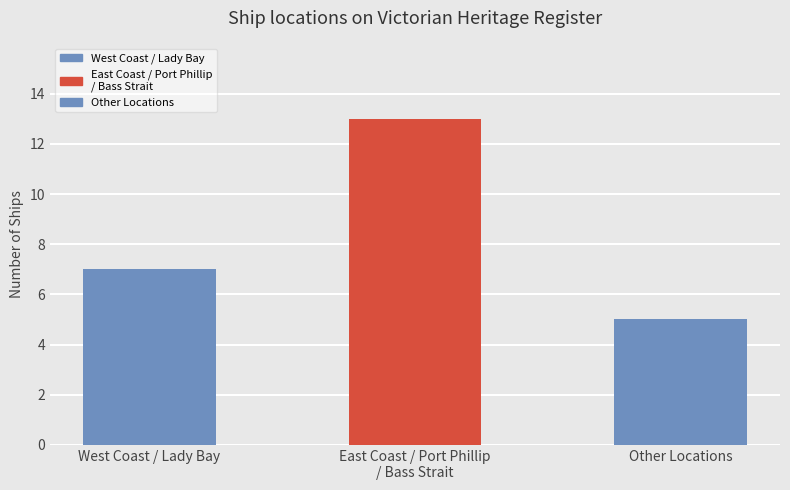

What is the label of the 1st bar from the right?

Other Locations